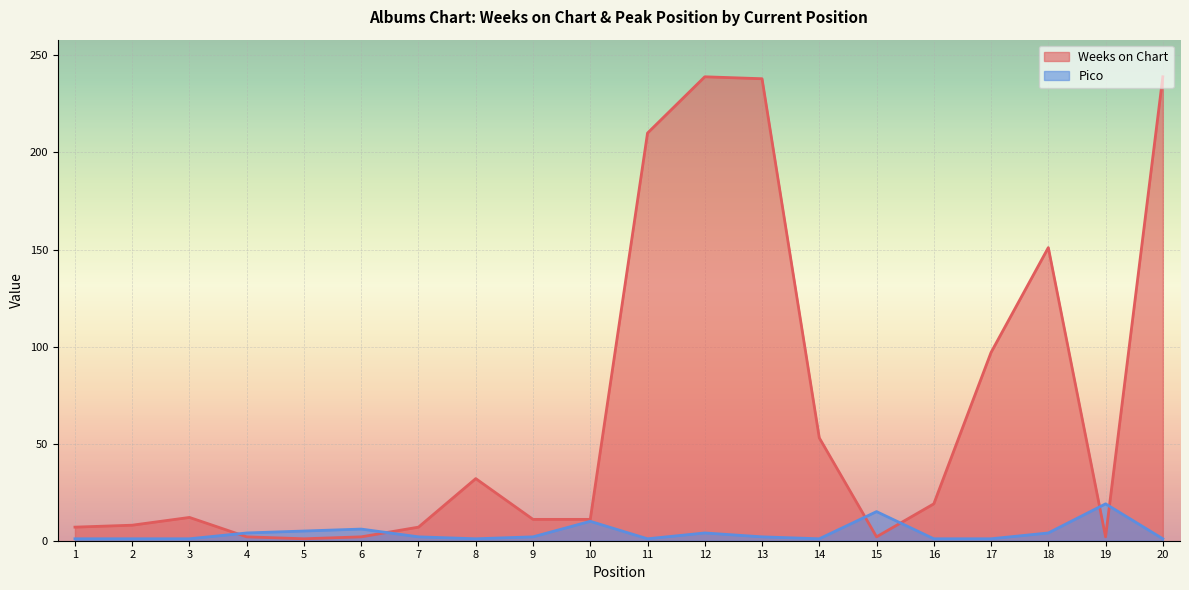

The Weeks on Chart series shows 10 at 7. True or false?

False